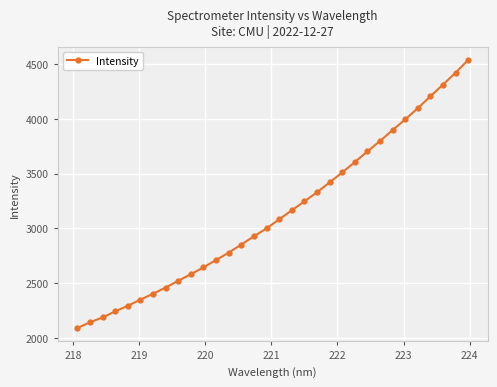

What is the maximum value shown in the chart?

4539.0